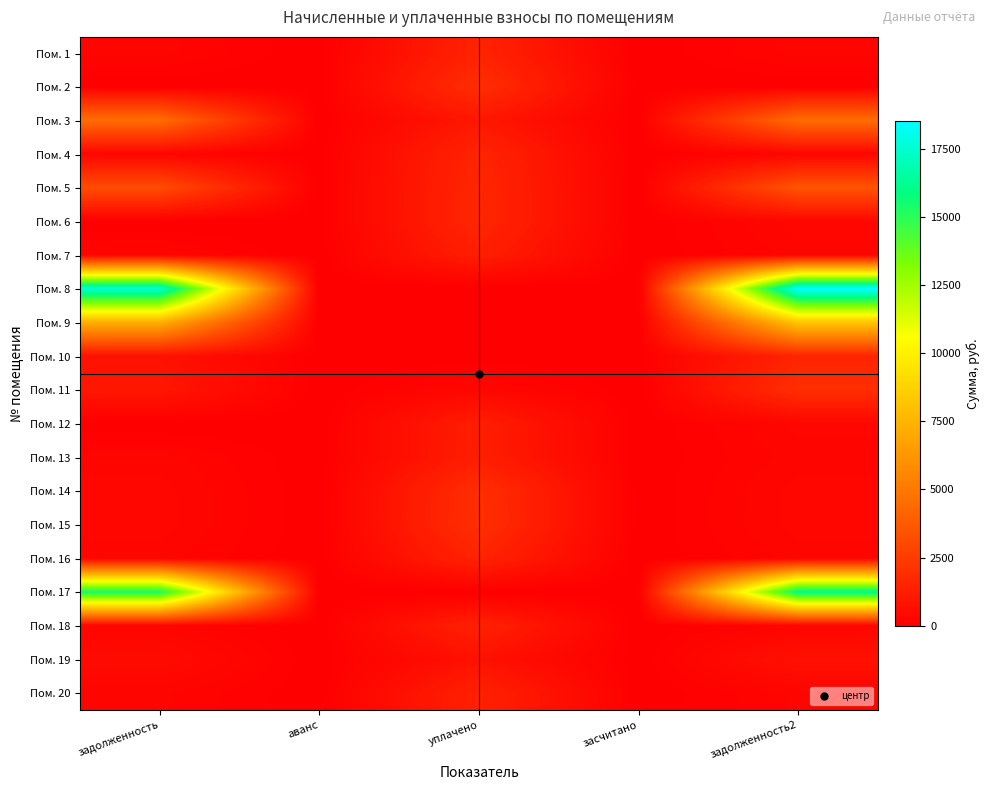

Reading right to left, what are all the values shown in this chart?

Пом. 1: задолженность2=248.6	засчитано=0.0	уплачено=1491.4	аванс=0.0	задолженность=248.6
Пом. 2: задолженность2=0.0	засчитано=0.0	уплачено=1927.1	аванс=0.0	задолженность=0.0
Пом. 3: задолженность2=4510.6	засчитано=0.0	уплачено=996.9	аванс=0.0	задолженность=4518.5
Пом. 4: задолженность2=254.4	засчитано=0.0	уплачено=1526.4	аванс=0.0	задолженность=254.4
Пом. 5: задолженность2=3489.0	засчитано=0.0	уплачено=1621.8	аванс=0.0	задолженность=3164.7
Пом. 6: задолженность2=327.0	засчитано=0.0	уплачено=1635.0	аванс=0.0	задолженность=0.0
Пом. 7: задолженность2=254.4	засчитано=0.0	уплачено=1272.0	аванс=0.0	задолженность=254.4
Пом. 8: задолженность2=18505.0	засчитано=0.0	уплачено=0.0	аванс=0.0	задолженность=17531.9
Пом. 9: задолженность2=8257.4	засчитано=0.0	уплачено=0.0	аванс=0.0	задолженность=7276.3
Пом. 10: задолженность2=1527.1	засчитано=0.0	уплачено=0.0	аванс=0.0	задолженность=763.9
Пом. 11: задолженность2=1947.0	засчитано=0.0	уплачено=324.4	аванс=0.0	задолженность=973.9
Пом. 12: задолженность2=313.8	засчитано=0.0	уплачено=1253.7	аванс=1.3	задолженность=0.0
Пом. 13: задолженность2=254.4	засчитано=0.0	уплачено=1266.4	аванс=0.0	задолженность=254.4
Пом. 14: задолженность2=324.4	засчитано=0.0	уплачено=1946.2	аванс=0.0	задолженность=324.4
Пом. 15: задолженность2=327.0	засчитано=0.0	уплачено=1962.1	аванс=0.0	задолженность=327.0
Пом. 16: задолженность2=249.6	засчитано=0.0	уплачено=1497.8	аванс=0.0	задолженность=249.6
Пом. 17: задолженность2=16097.8	засчитано=0.0	уплачено=0.0	аванс=0.0	задолженность=15391.8
Пом. 18: задолженность2=236.4	засчитано=0.0	уплачено=1418.3	аванс=0.0	задолженность=236.4
Пом. 19: задолженность2=763.2	засчитано=0.0	уплачено=763.2	аванс=0.0	задолженность=508.8
Пом. 20: задолженность2=234.3	засчитано=0.0	уплачено=1405.6	аванс=0.0	задолженность=234.3